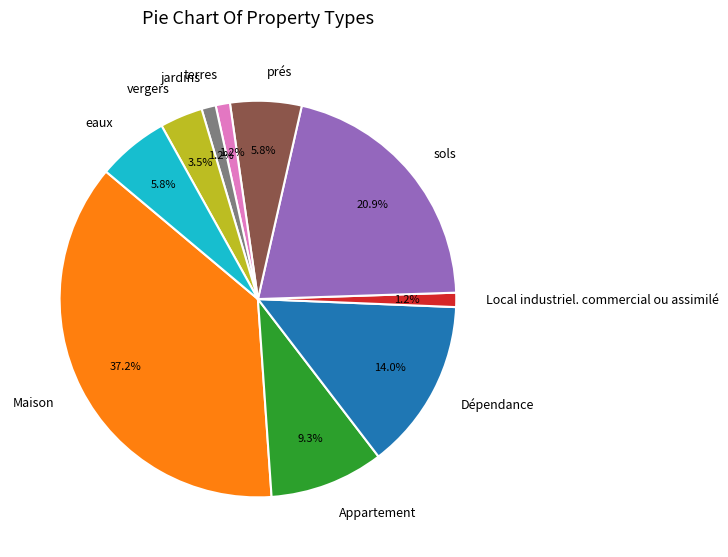

What is the total percentage of Appartement and prés?

15.1%